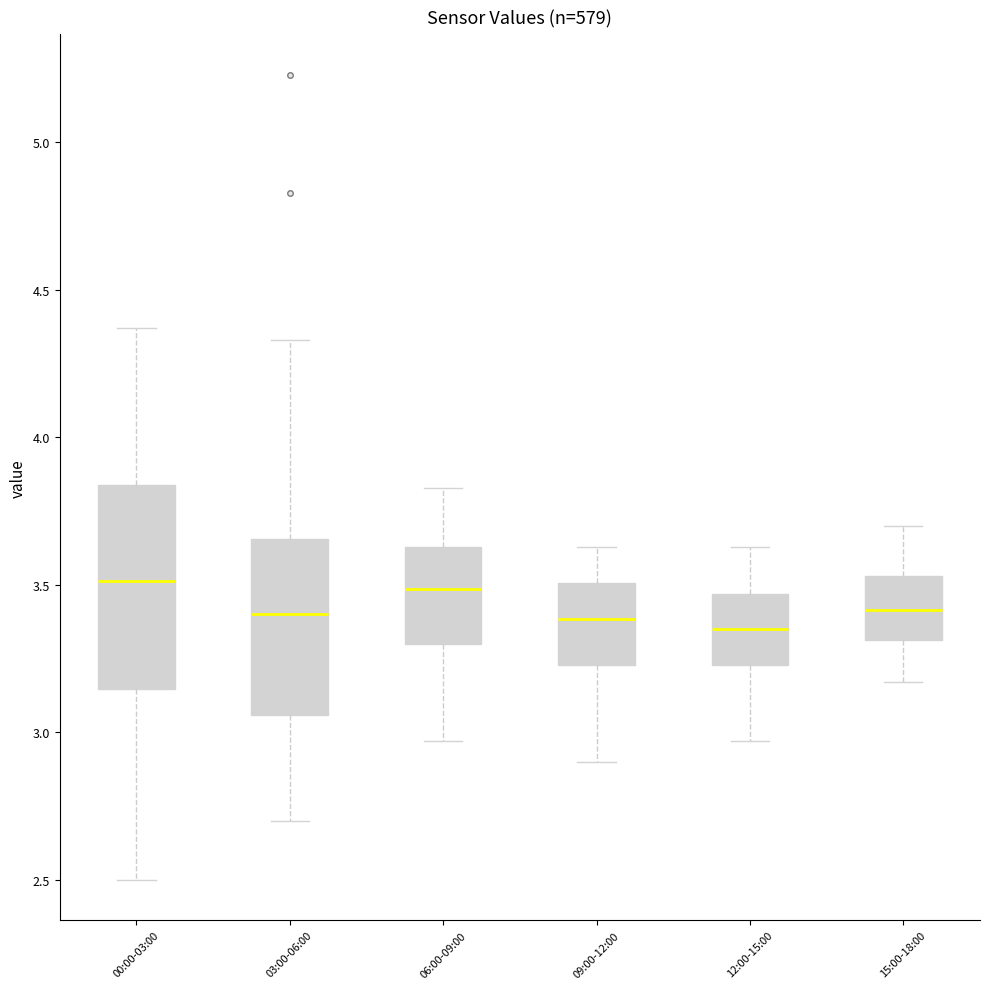

Reading left to right, transcribe this box plot: for each box, give where its median line is, the range the box spans, and where its two whiskers end, as read against the y-axis. The values are not printed on the chart, so give them approximately, as read against the axis.

00:00-03:00: median 3.50, box 3.15 to 3.85, whiskers 2.50 to 4.35
03:00-06:00: median 3.40, box 3.05 to 3.65, whiskers 2.70 to 4.35
06:00-09:00: median 3.50, box 3.30 to 3.65, whiskers 2.95 to 3.85
09:00-12:00: median 3.40, box 3.25 to 3.50, whiskers 2.90 to 3.65
12:00-15:00: median 3.35, box 3.25 to 3.45, whiskers 2.95 to 3.65
15:00-18:00: median 3.40, box 3.30 to 3.55, whiskers 3.15 to 3.70